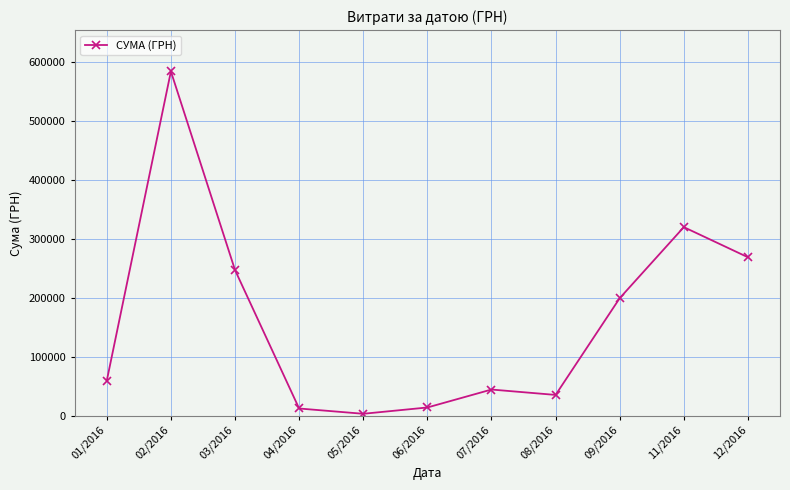

True or false: the data shows 336573.2 at 09/2016.

False